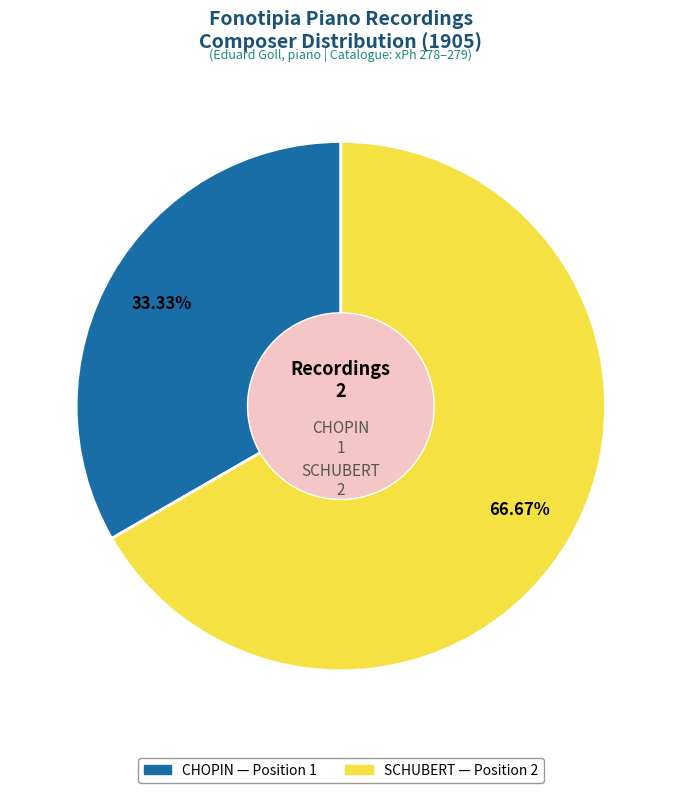

Combined, what portion of the pie is SCHUBERT and CHOPIN?

100.0%